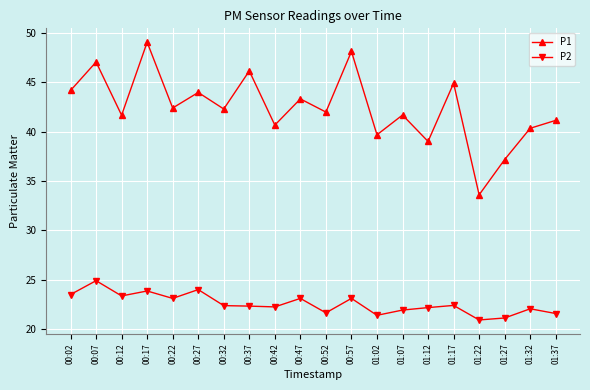

In P1, how many points are higher than both neighbors (excluding endpoints)?

8